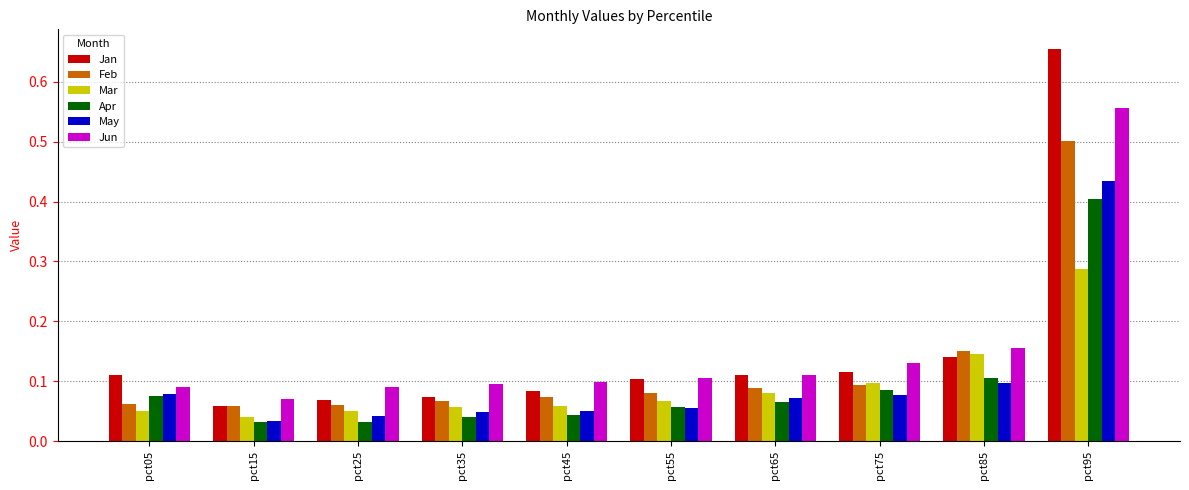

How many groups of bars are there?

10